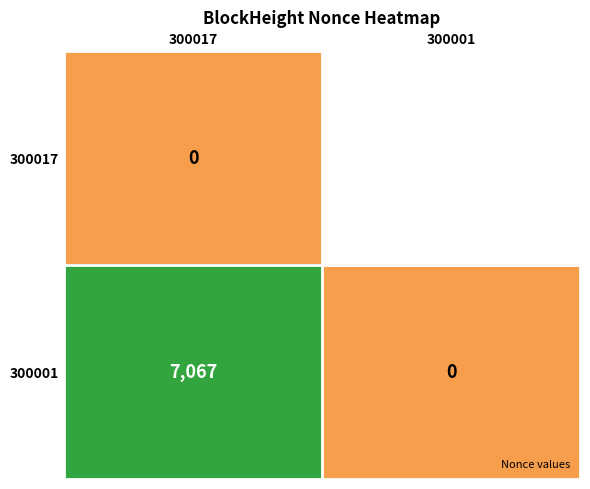

Between 300017 and 300001, which is larger?

300001